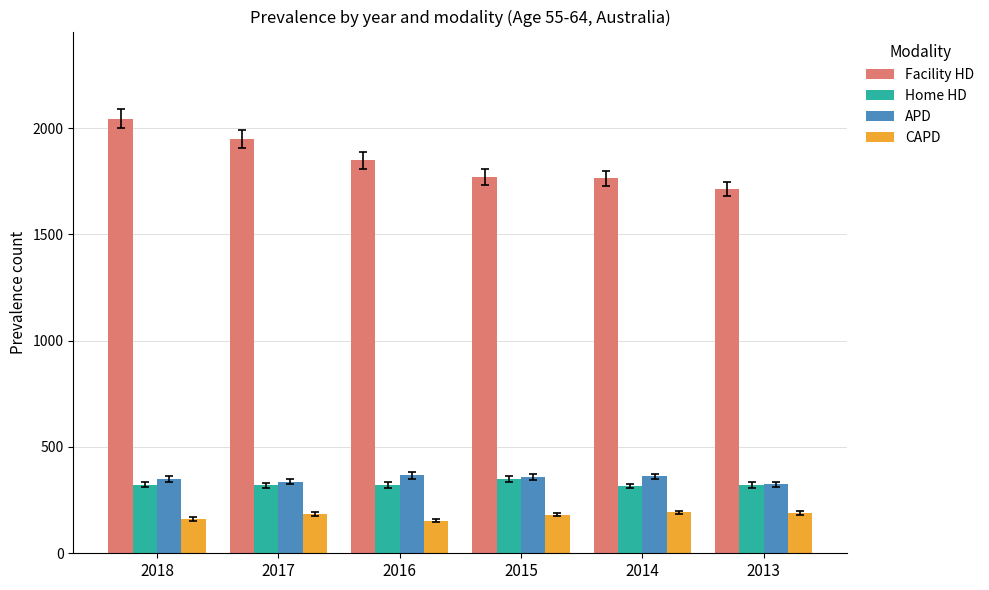

What is the lowest value of the Facility HD series?

1714